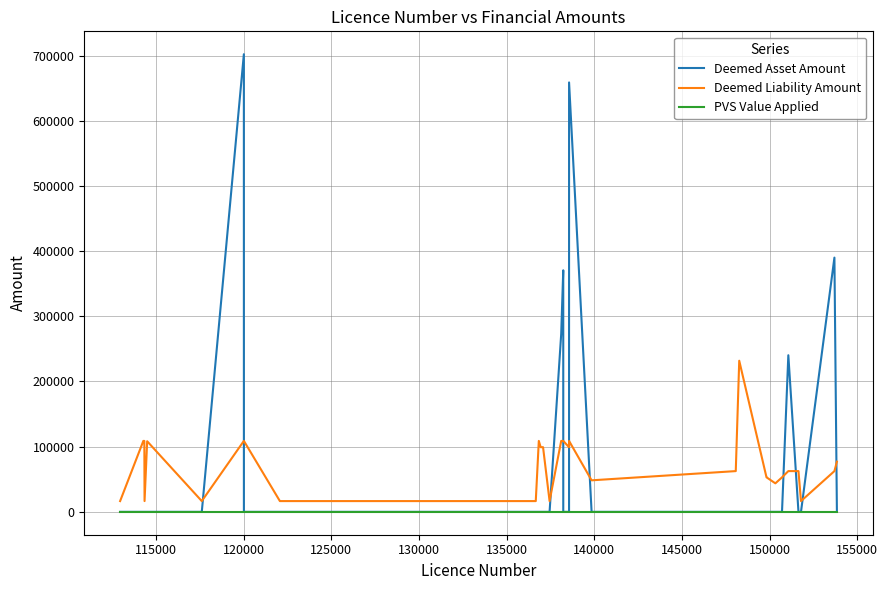

True or false: PVS Value Applied and Deemed Liability Amount intersect in this chart.

False